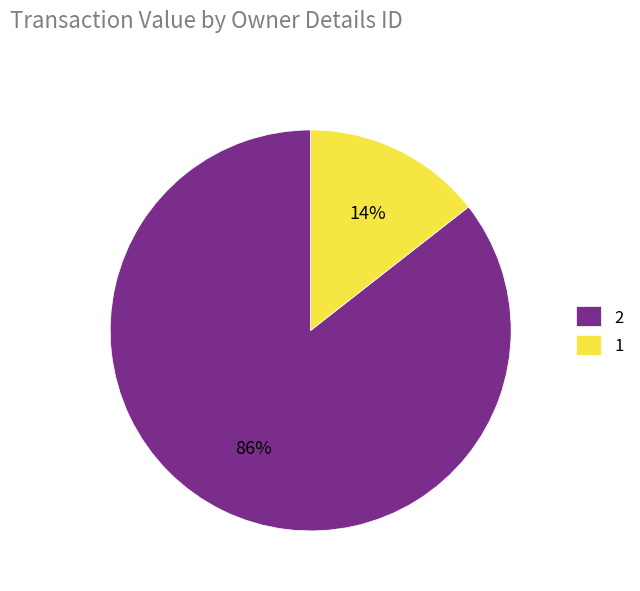

Is it true that 1 is 14% of the pie?

True